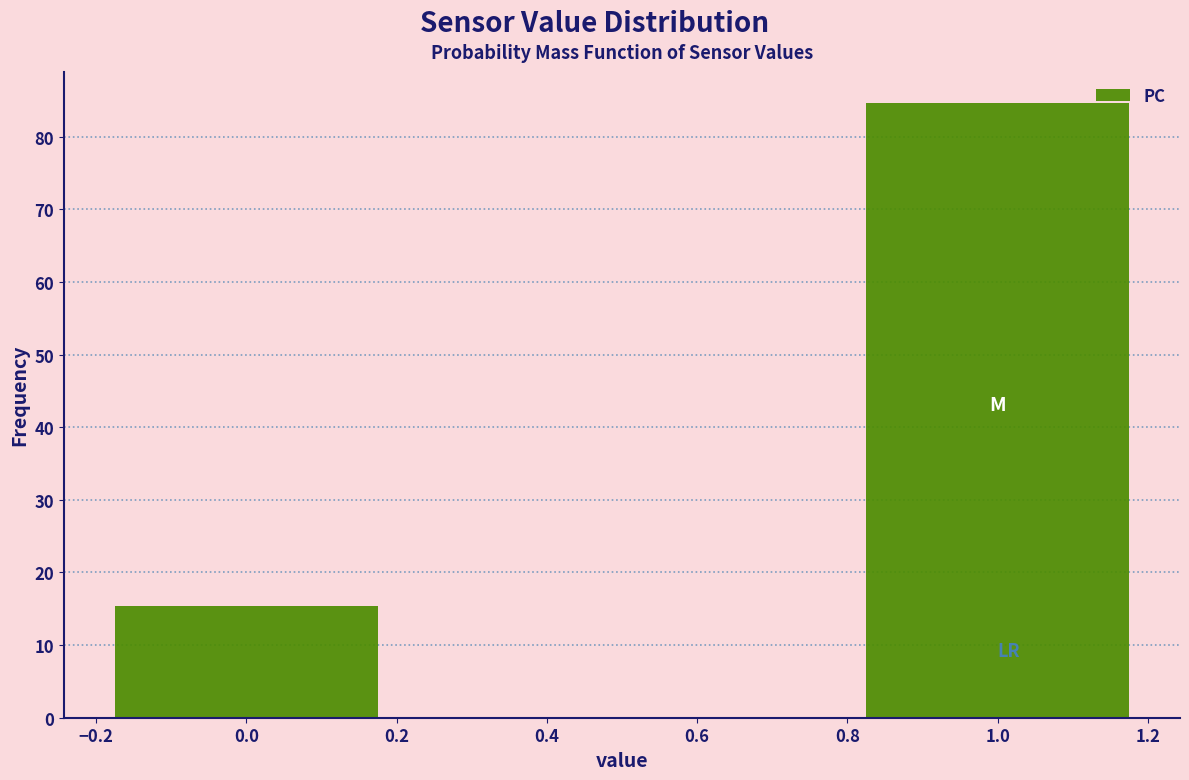

Reading left to right, what are all the values shown in this chart?

15.3	84.7